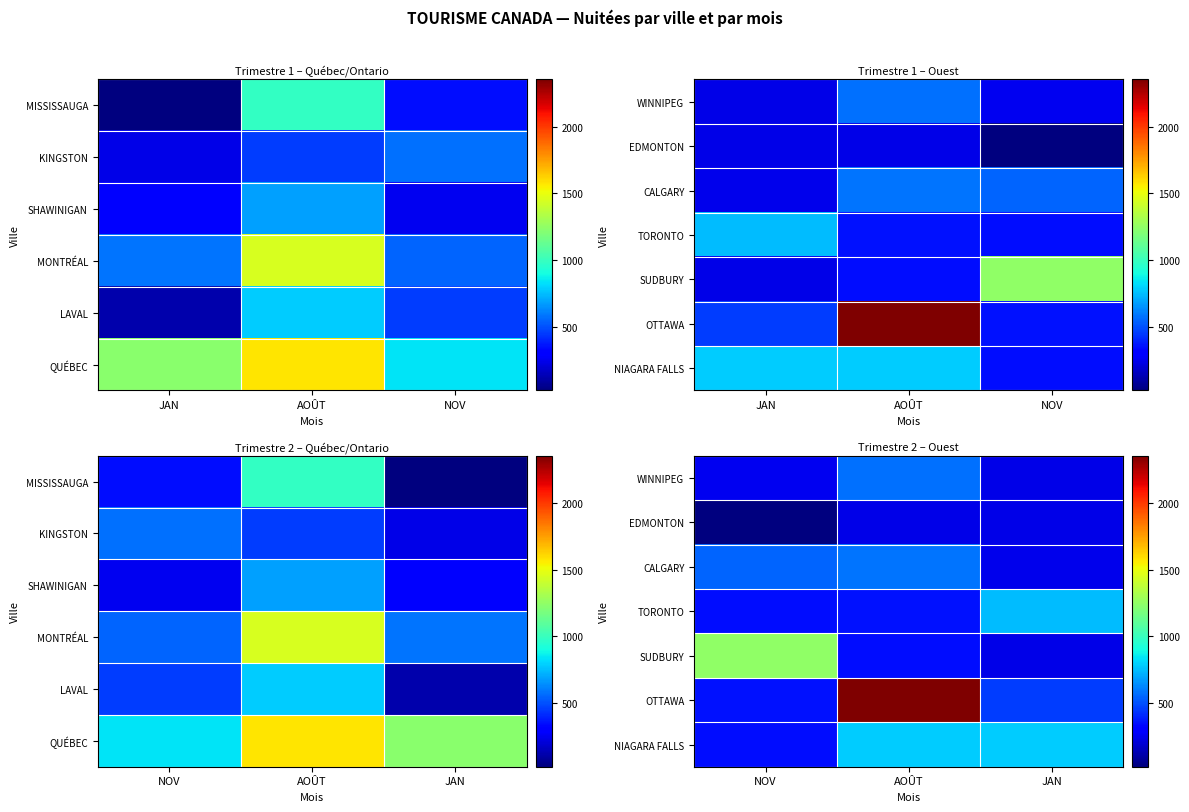

Is the value of OTTAWA at NOV greater than the value of CALGARY at NOV?

No